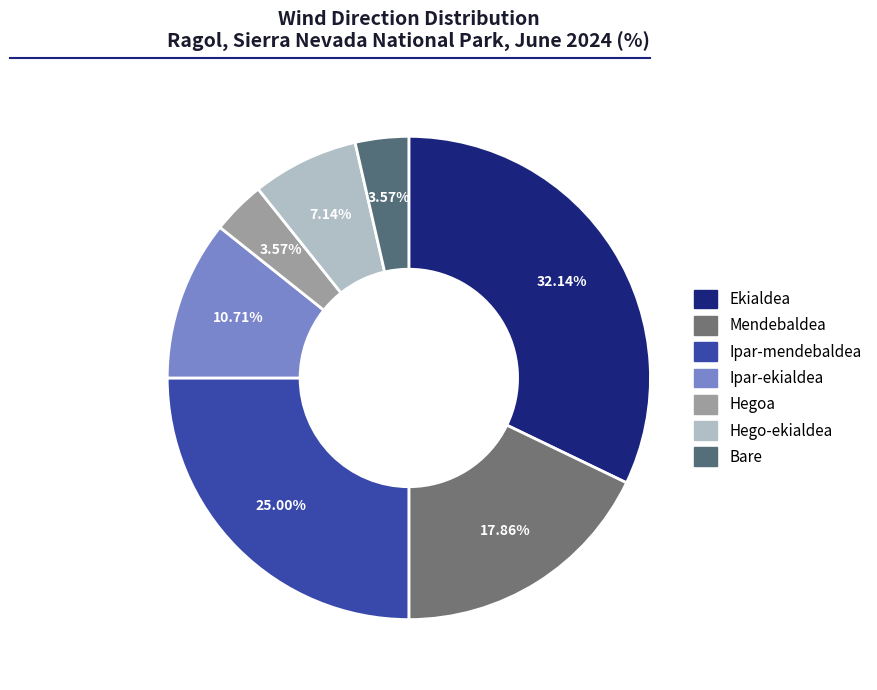

Approximately how many times larger is the value at Ipar-mendebaldea compared to Hegoa?

7.0